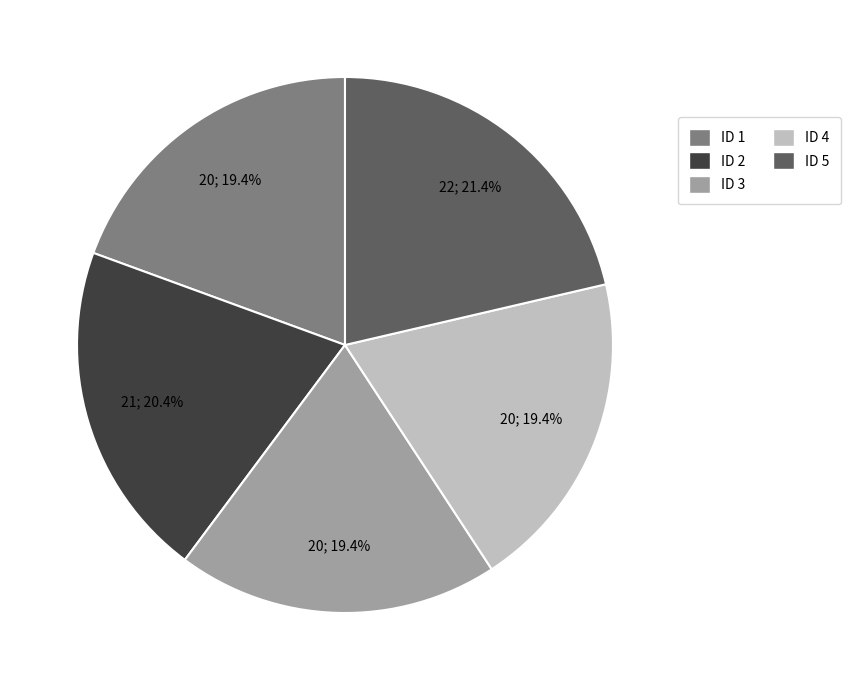

Does any single category account for the majority?

No